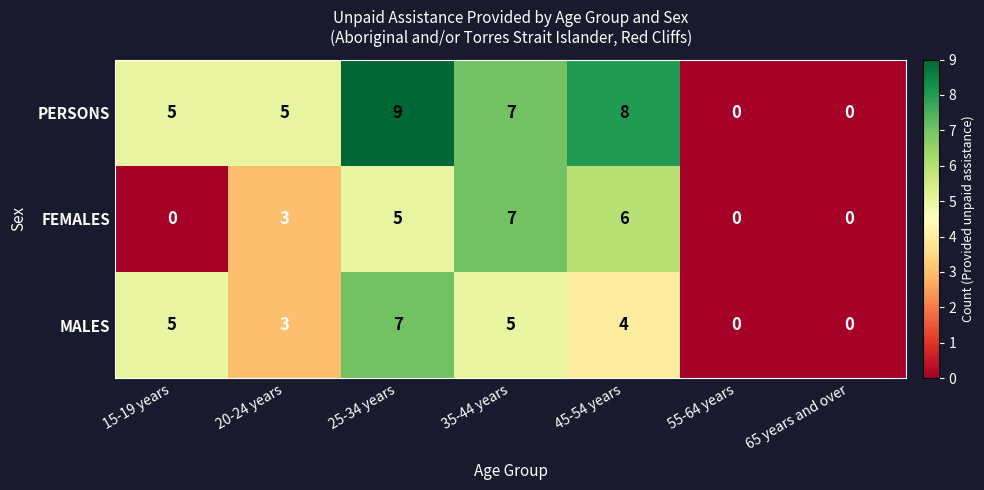

Where does the MALES series first go above 4?

15-19 years